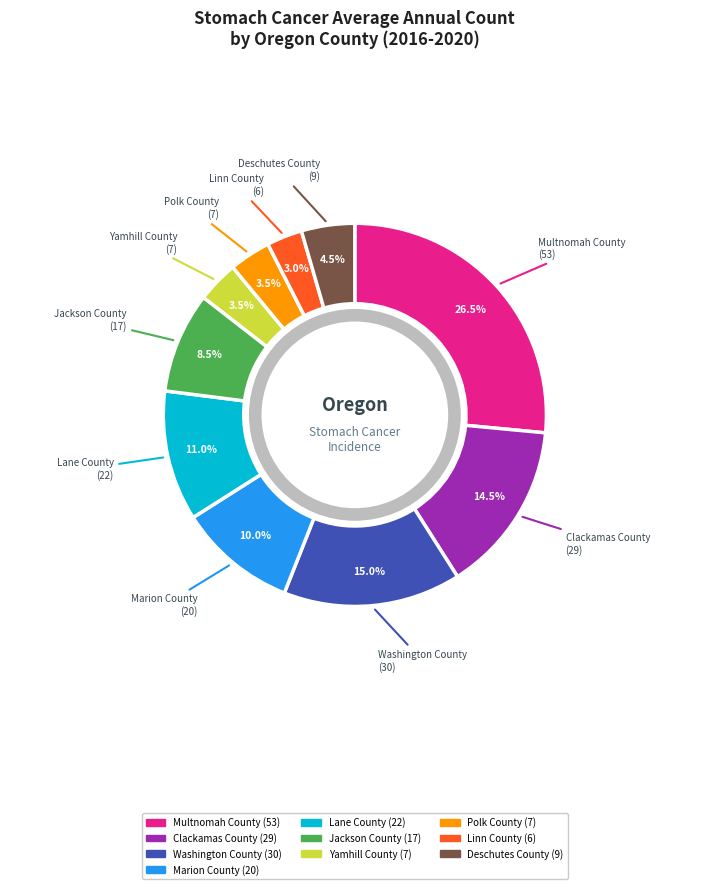

Is there any slice that represents more than half of the pie?

No